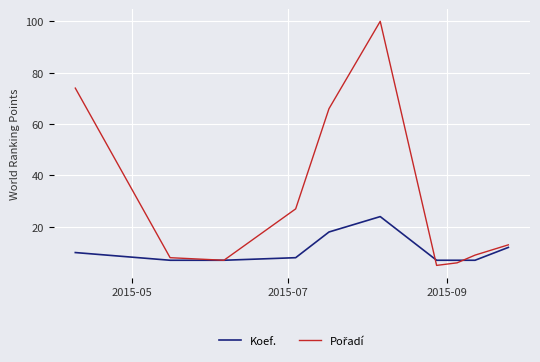

What is the highest value of the Koef. series?

24